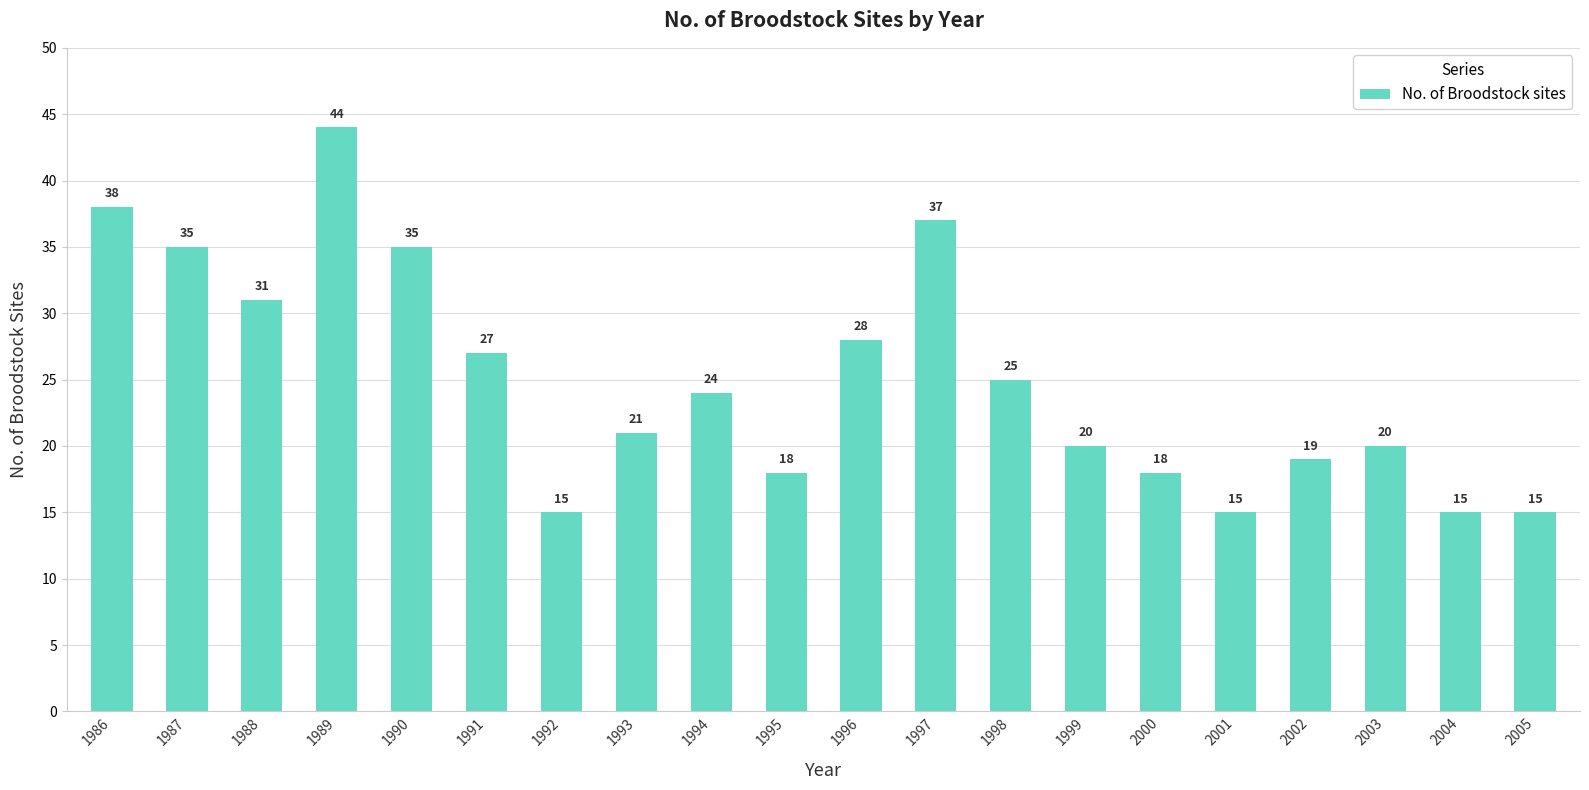

Which label corresponds to the largest value in the chart?

1989